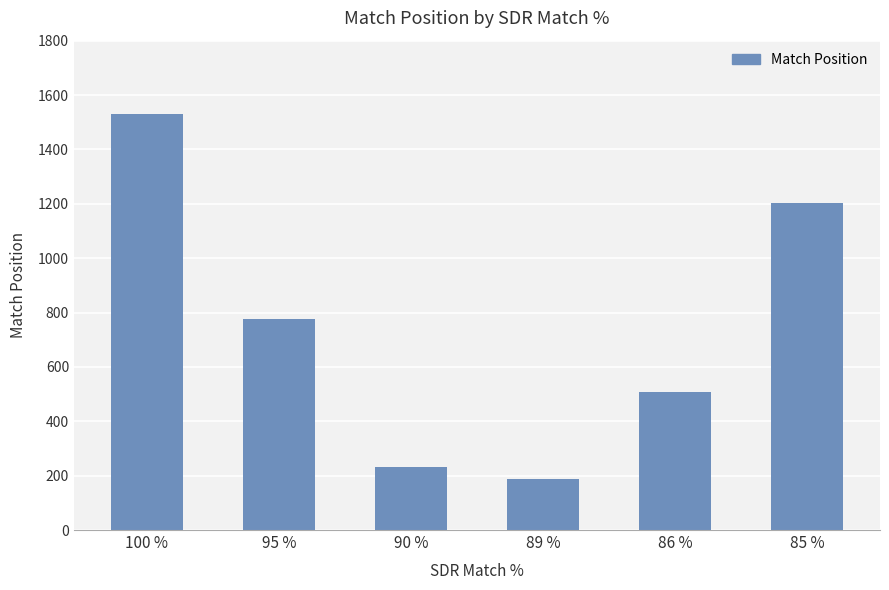

List the labels in order of value, smallest first.

89 %, 90 %, 86 %, 95 %, 85 %, 100 %